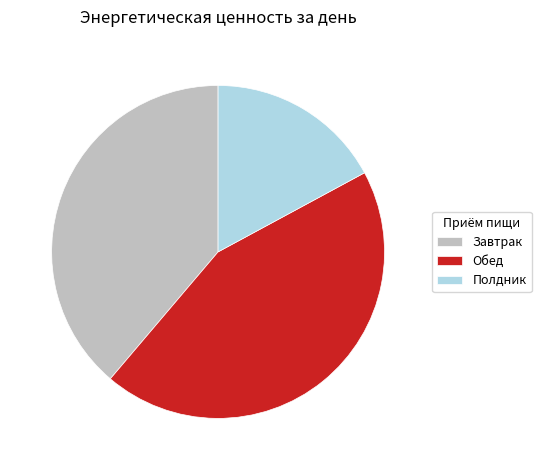

How many slices are in this pie chart?

3